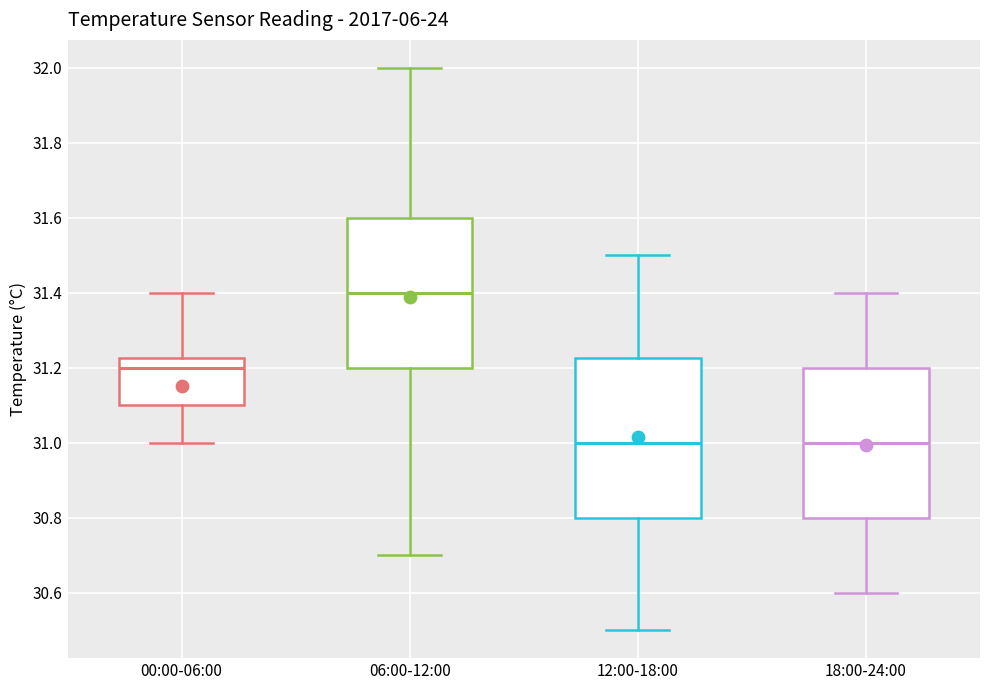

Which box has the highest median line?

06:00-12:00